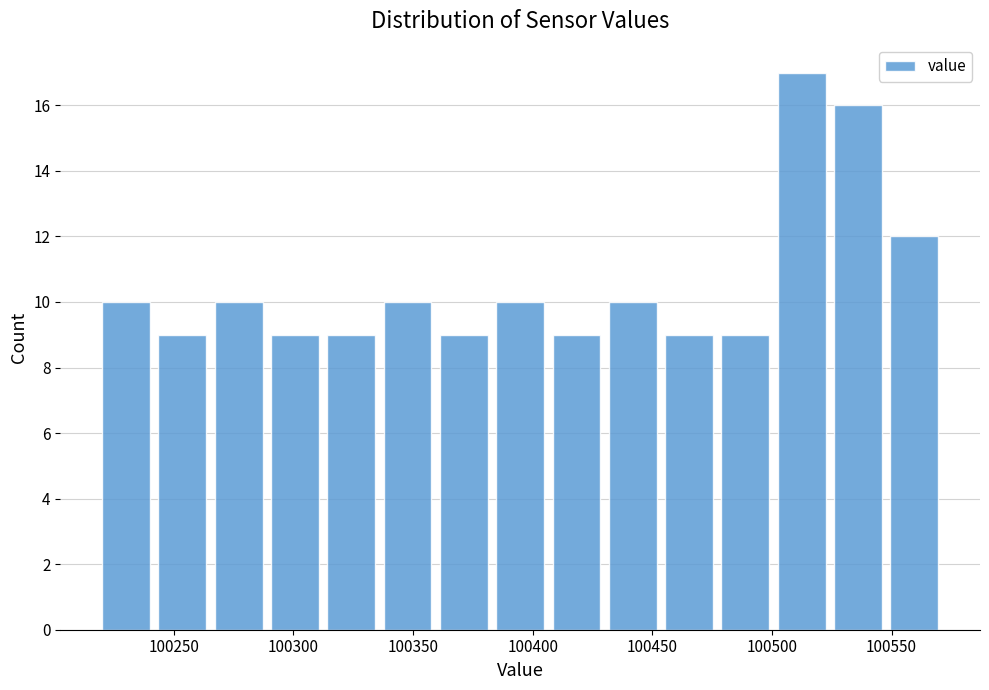

Reading left to right, list every bar in this chart as the range it spans on the x-axis followed by its height. Neither the bar edges nor the heights are printed on the chart, so give them approximately, as read against the axes.

100220 to 100245: 10
100245 to 100265: 9
100265 to 100290: 10
100290 to 100315: 9
100315 to 100340: 9
100340 to 100360: 10
100360 to 100385: 9
100385 to 100410: 10
100410 to 100430: 9
100430 to 100455: 10
100455 to 100480: 9
100480 to 100500: 9
100500 to 100525: 17
100525 to 100550: 16
100550 to 100575: 12